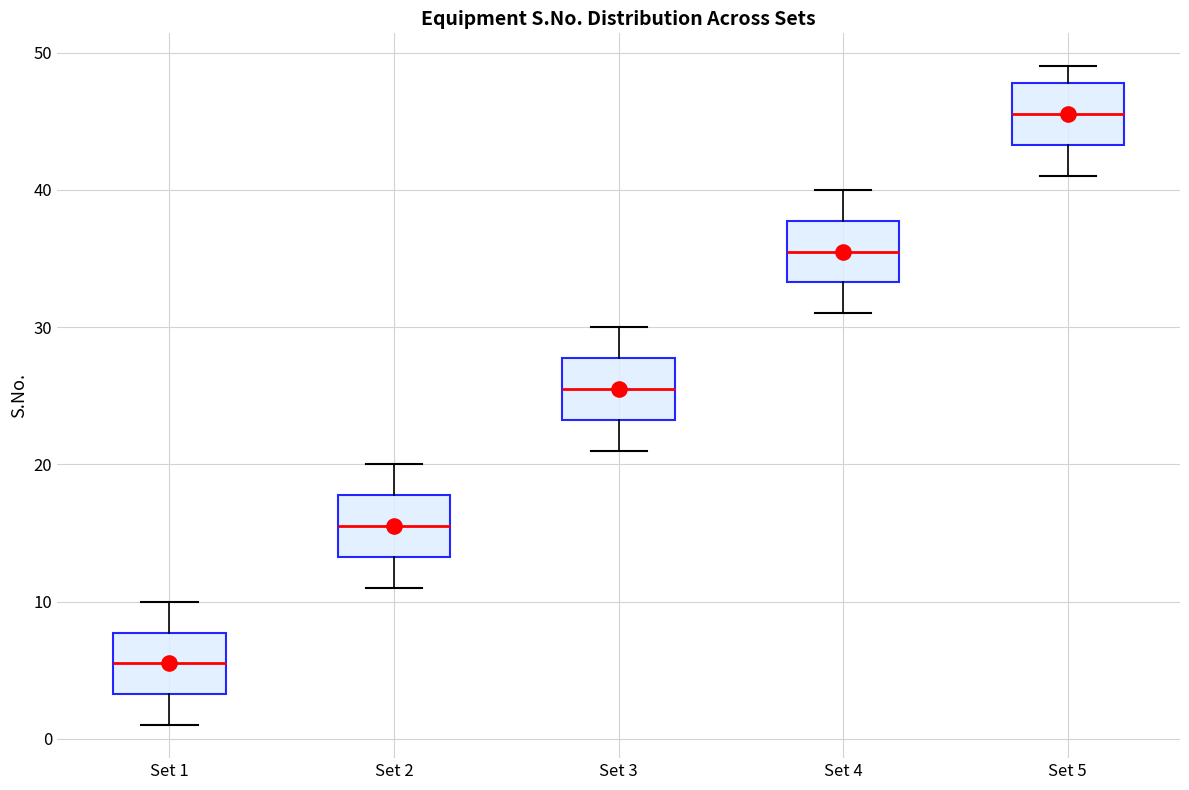

Reading left to right, read every box against the y-axis: the position of its median line, the range the box covers, and the ends of its whiskers. The values are not printed on the chart, so give them approximately, as read against the axis.

Set 1: median 6, box 3 to 8, whiskers 1 to 10
Set 2: median 16, box 13 to 18, whiskers 11 to 20
Set 3: median 26, box 23 to 28, whiskers 21 to 30
Set 4: median 36, box 33 to 38, whiskers 31 to 40
Set 5: median 46, box 43 to 48, whiskers 41 to 49